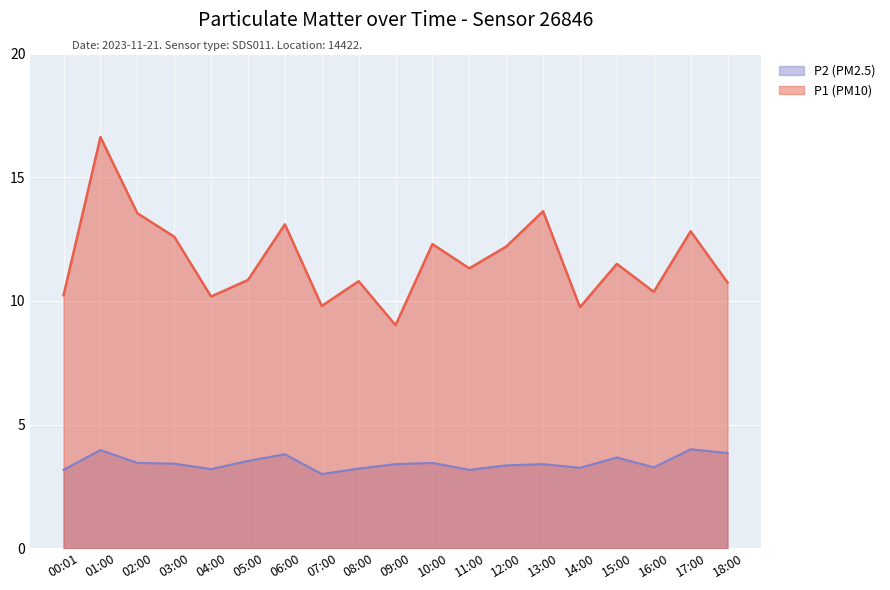

The value of P2 at 10:00 is 1.1. True or false?

False